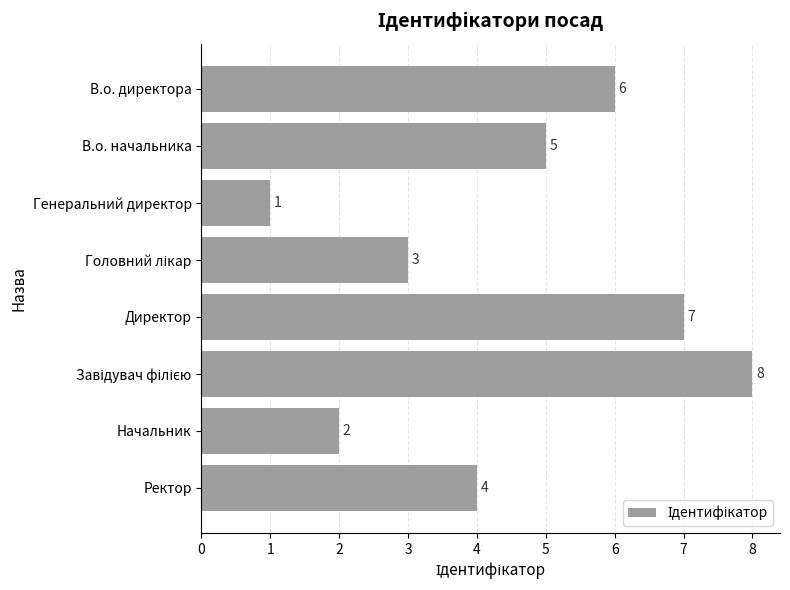

What is the ratio of the value at Начальник to the value at Генеральний директор?

2.0